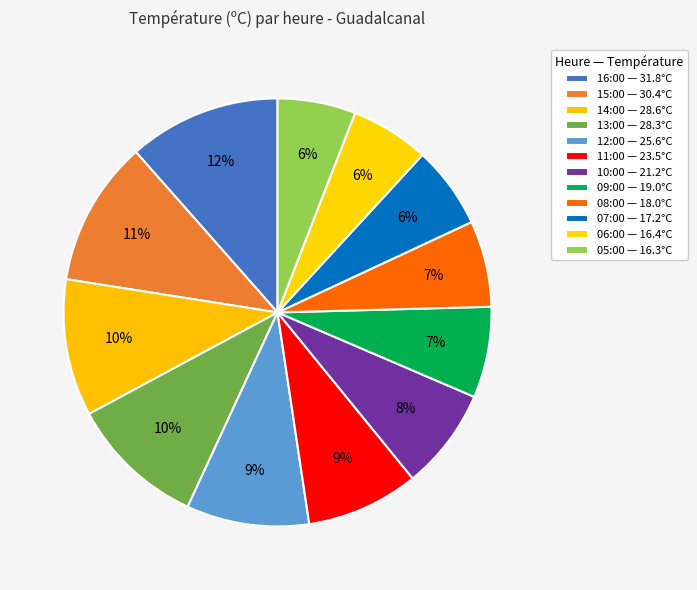

To the nearest percent, what is the combined percentage of 15:00 and 08:00?

18%